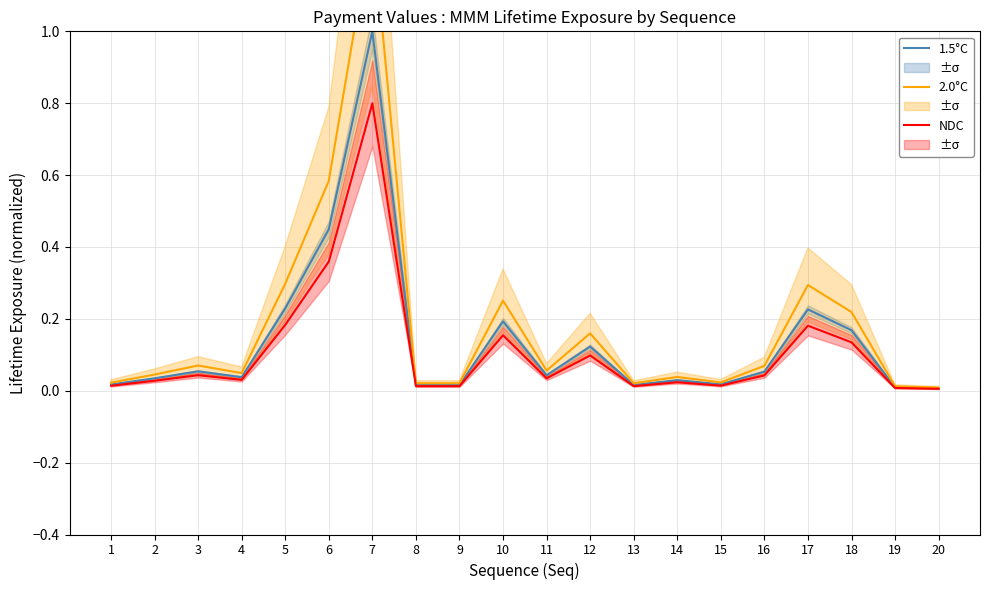

At which label is NDC closest to 0?

20